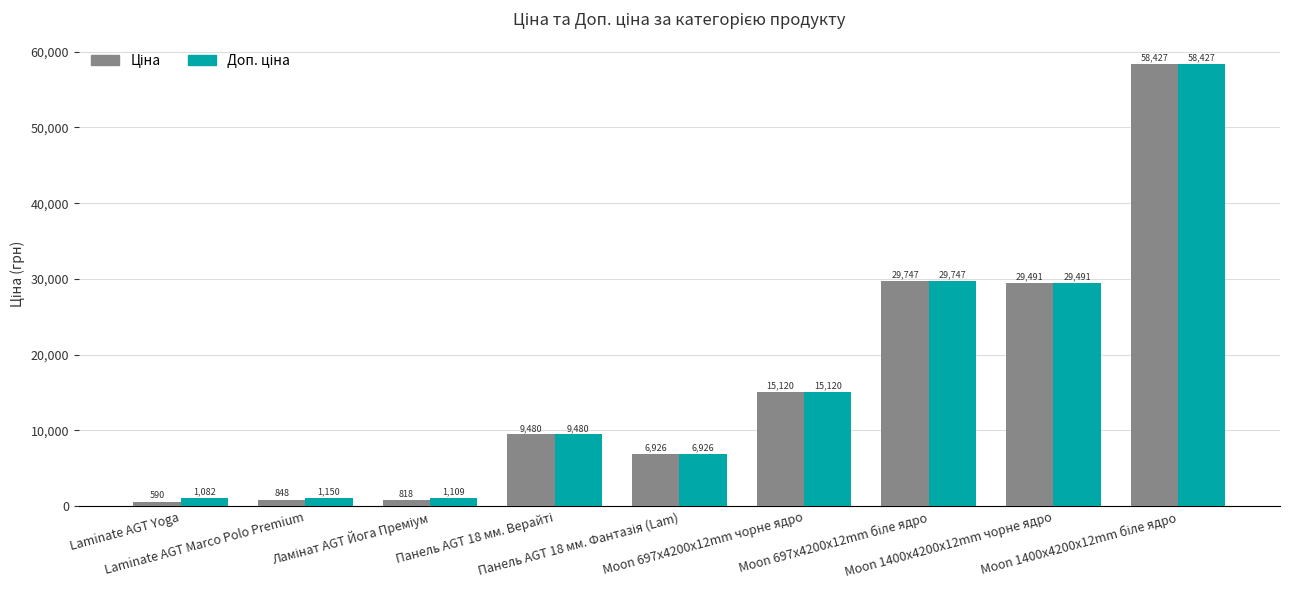

Are the bars grouped side by side (vs. stacked)?

Yes